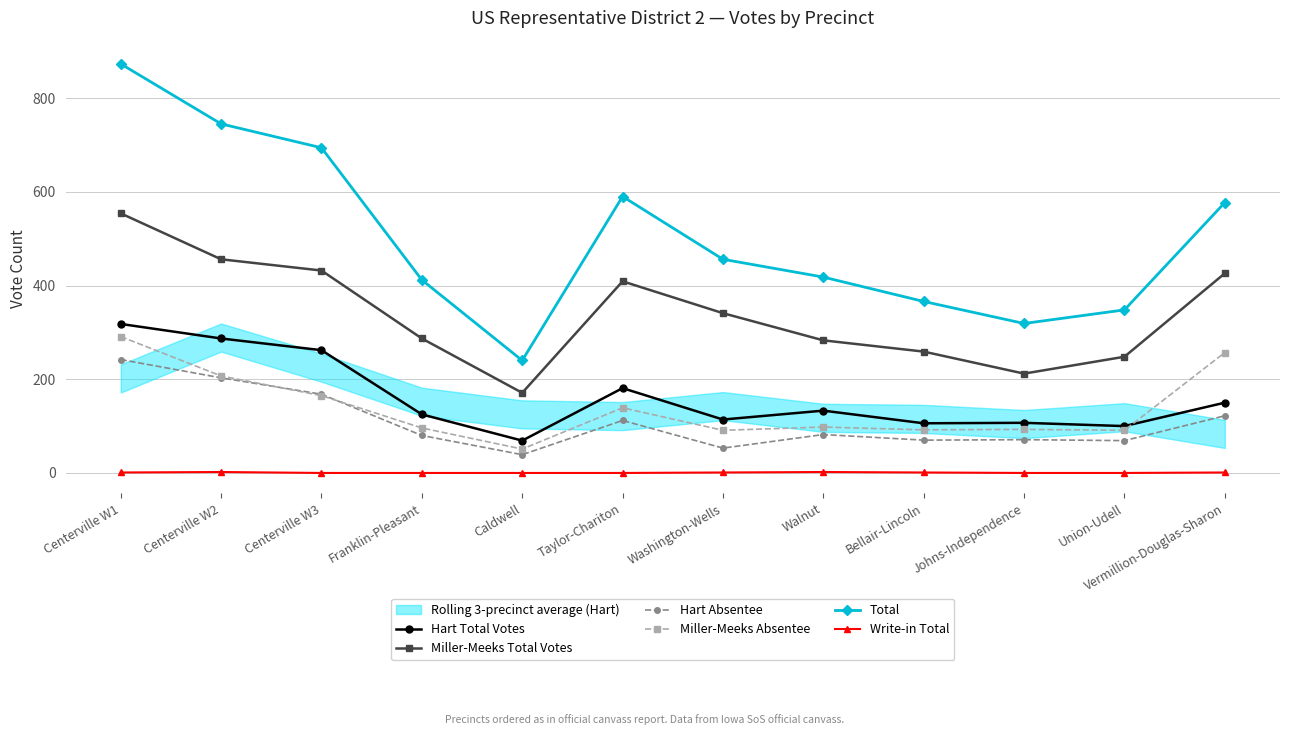

What is the sum of all Total values?

6038